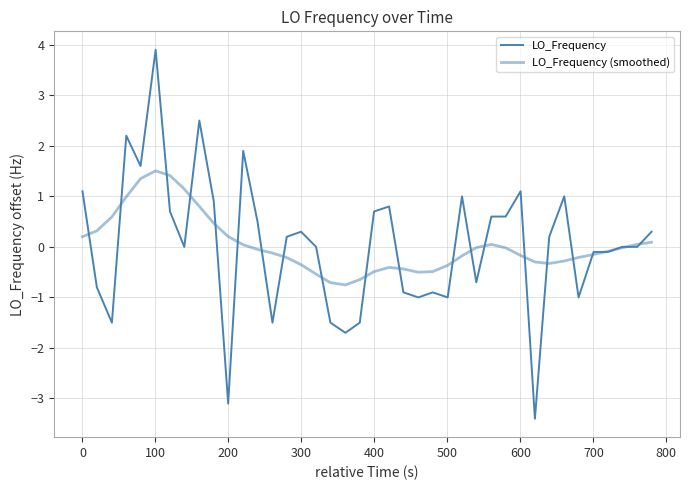

Which series has the widest spread of values?

LO_Frequency